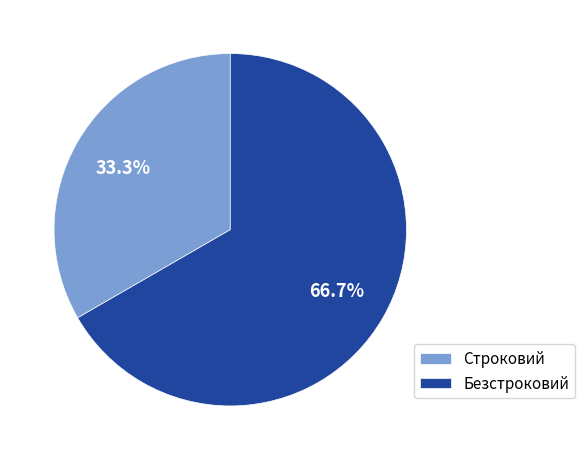

Rank the categories by value from lowest to highest.

Строковий, Безстроковий